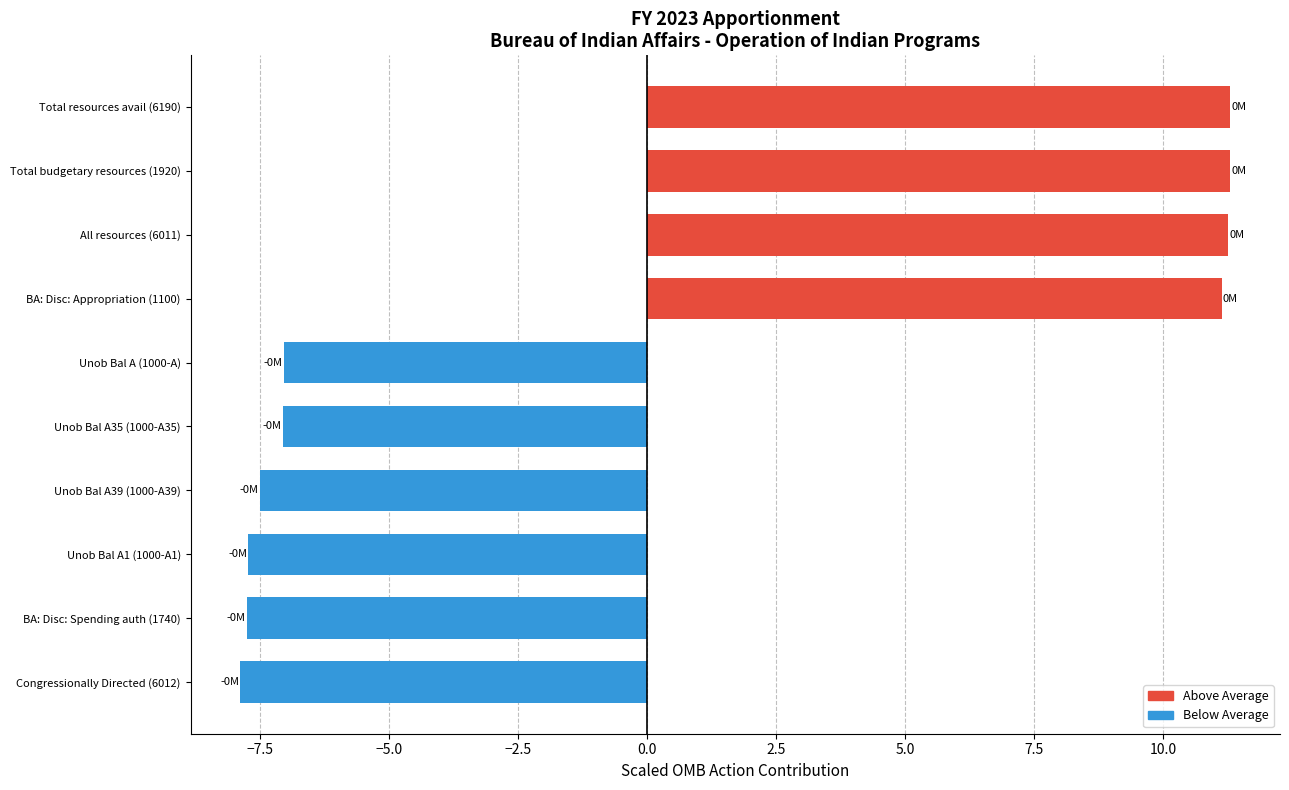

The value at BA: Disc: Spending auth (1740) is -13.1. True or false?

False